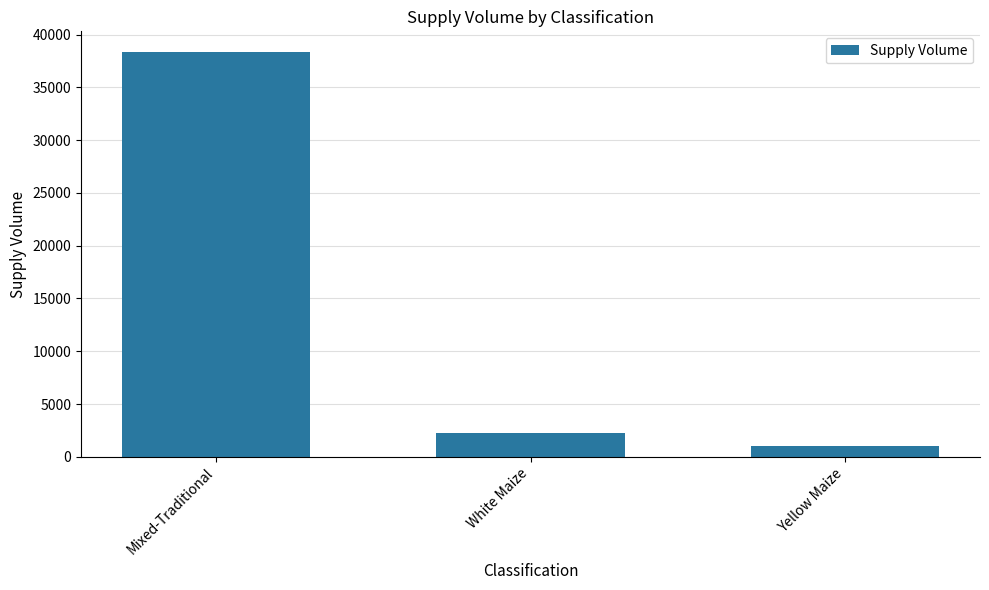

How many categories are shown in the chart?

3